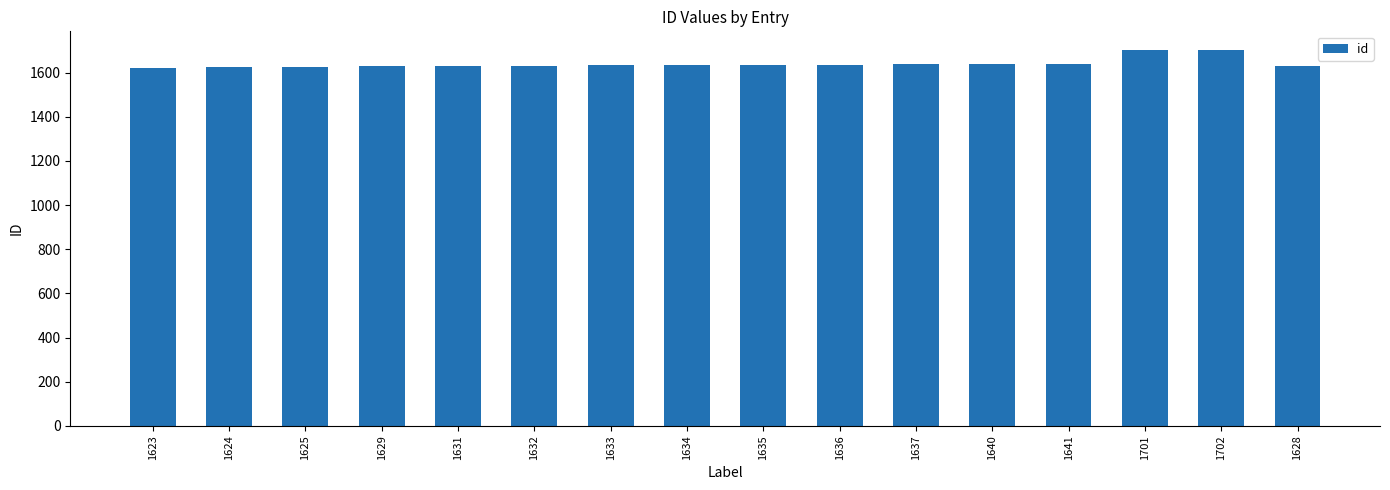

The value at 1641 is 1641. True or false?

True